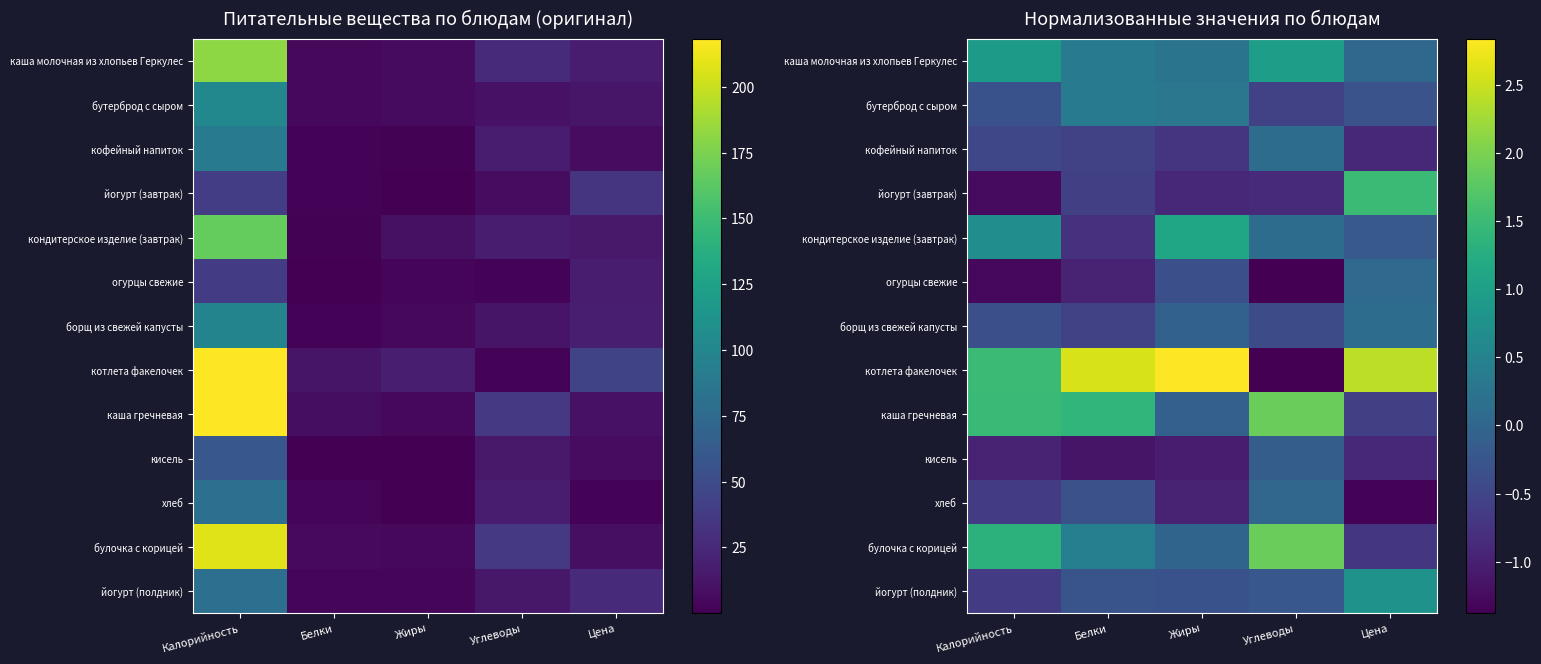

At which category does the chart reach its peak across all series?

Жиры